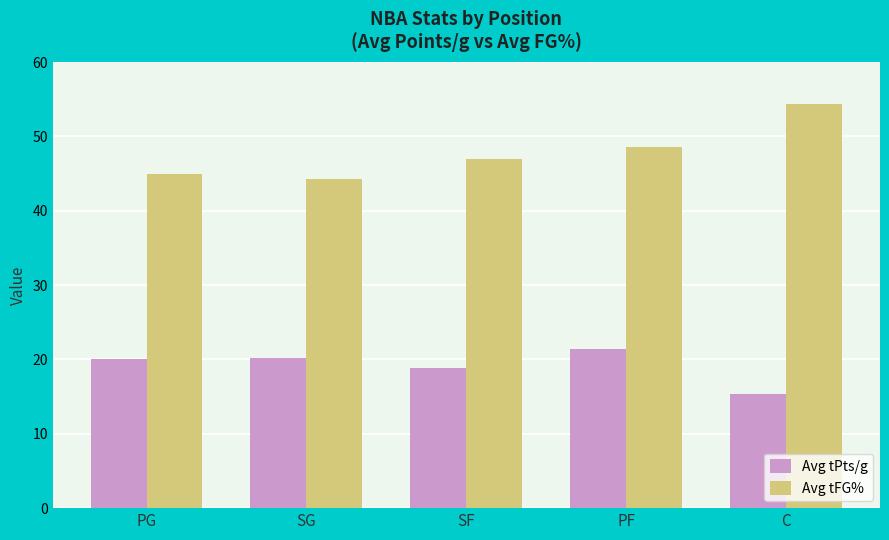

How many series are shown in this chart?

2